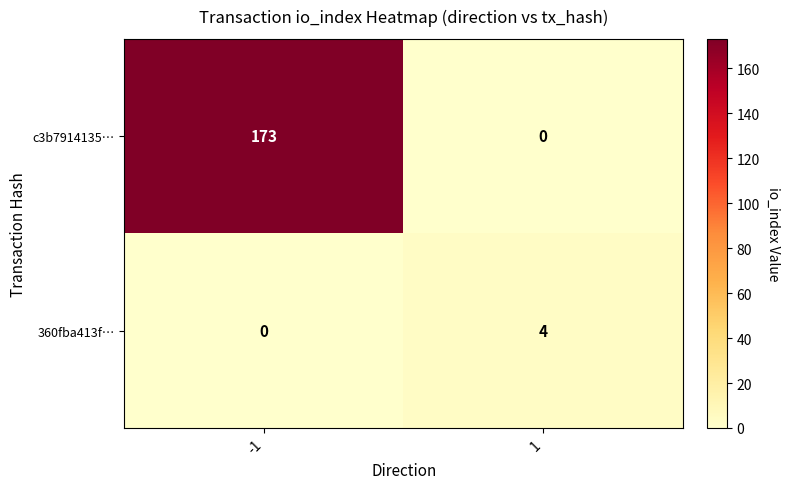

What is the difference between the maximum and minimum values in the c3b7914135… series?

173